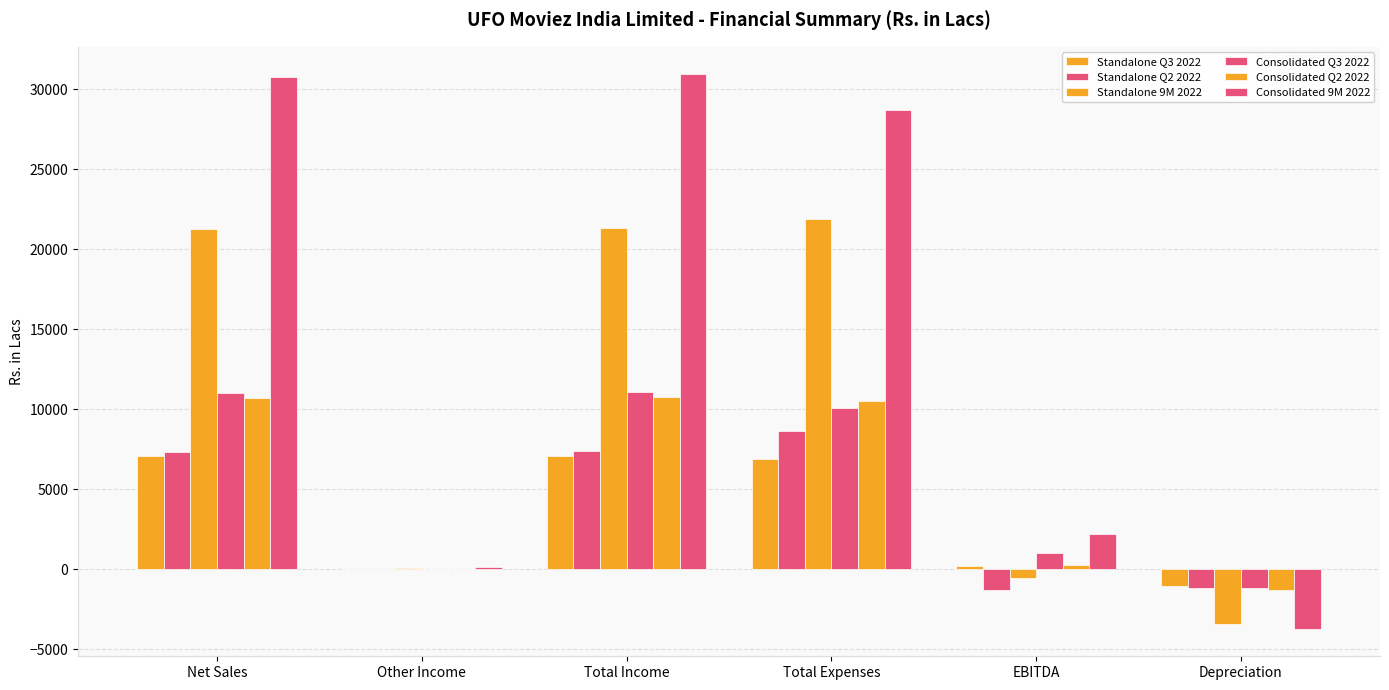

Which series has the widest spread of values?

Consolidated 9M 2022